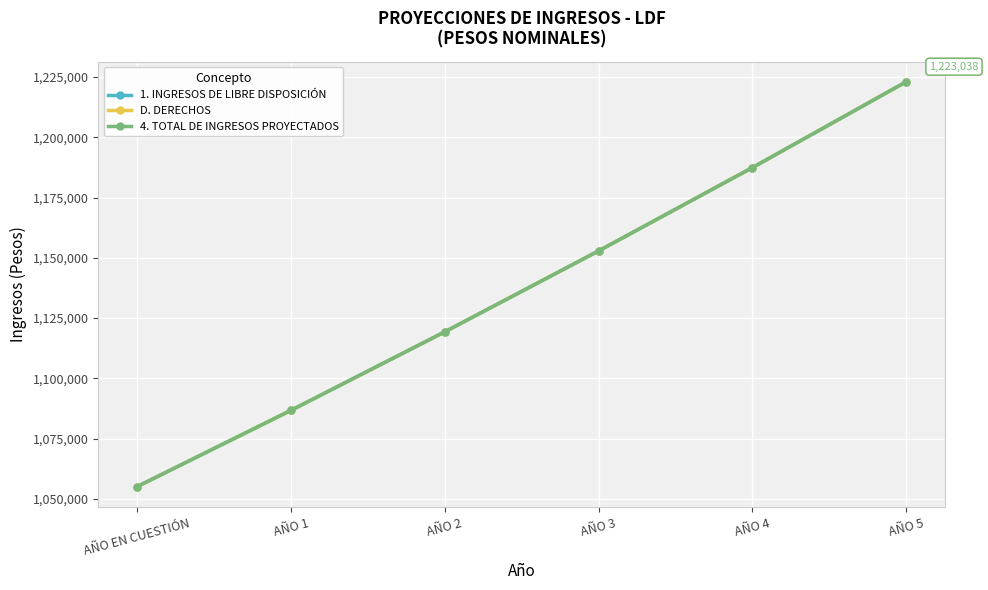

True or false: 1. INGRESOS DE LIBRE DISPOSICIÓN and 4. TOTAL DE INGRESOS PROYECTADOS intersect in this chart.

False